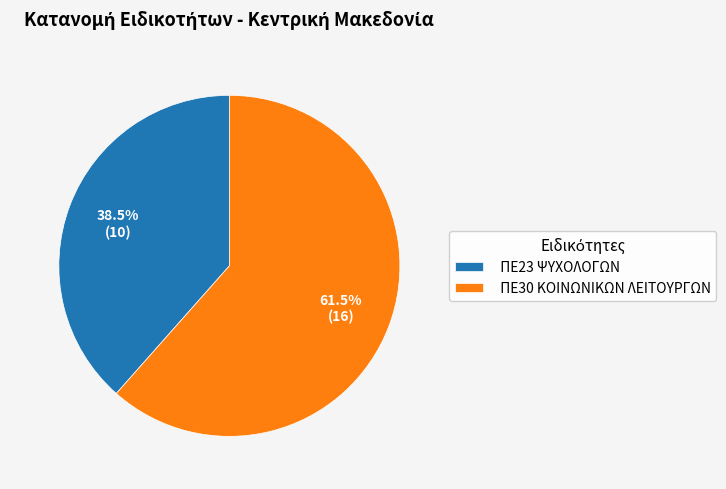

To the nearest percent, what is the average slice percentage?

50%